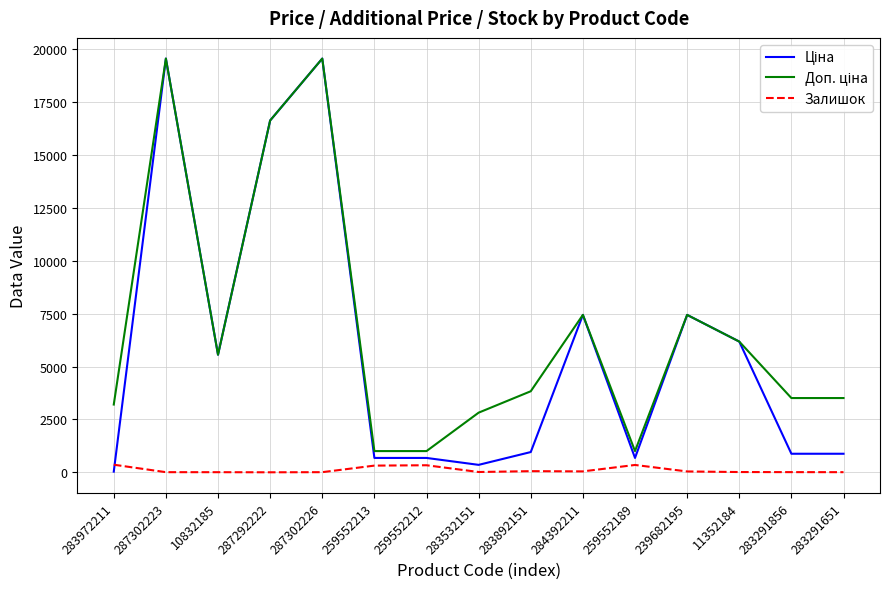

The Залишок series shows 317.0 at 259552213. True or false?

True